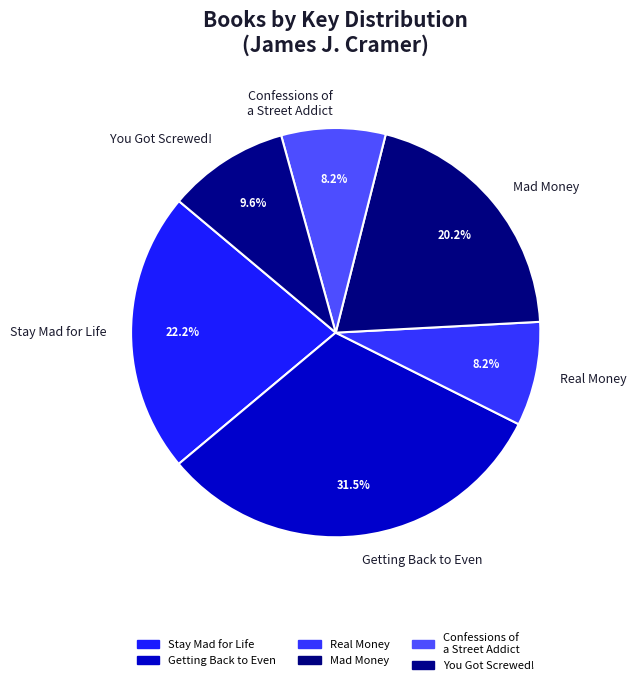

Which category has the biggest portion of the pie?

Getting Back to Even